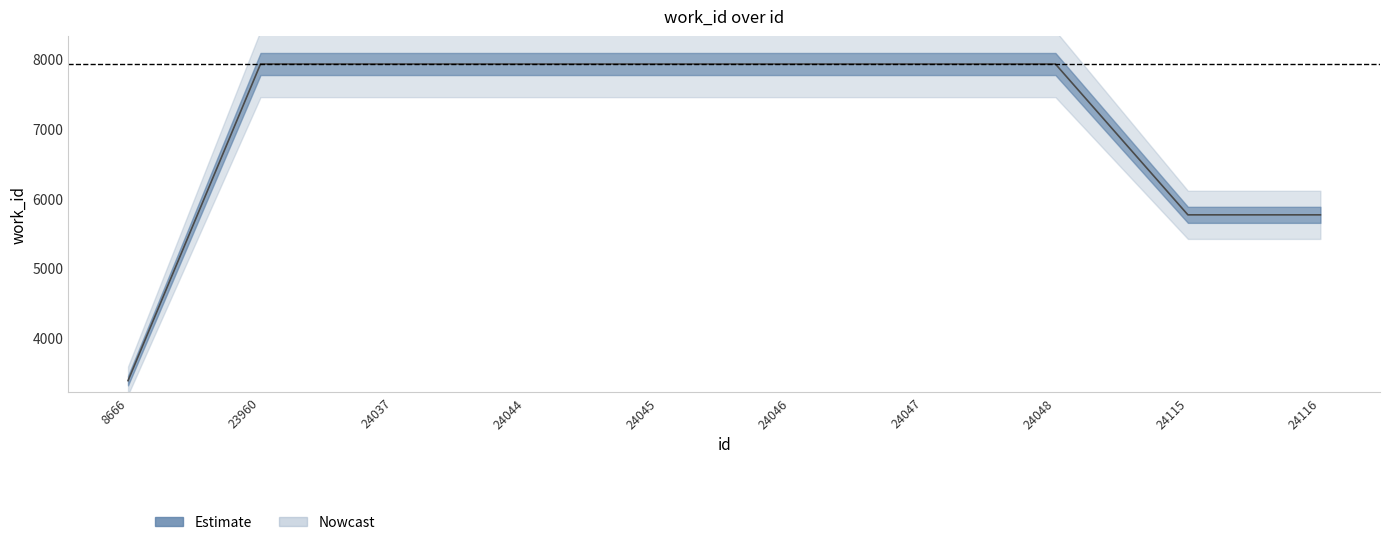

What is the average value?

7046